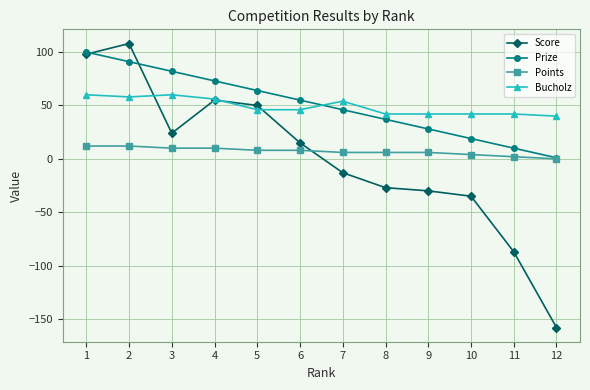

The Score series shows 108 at 2. True or false?

True